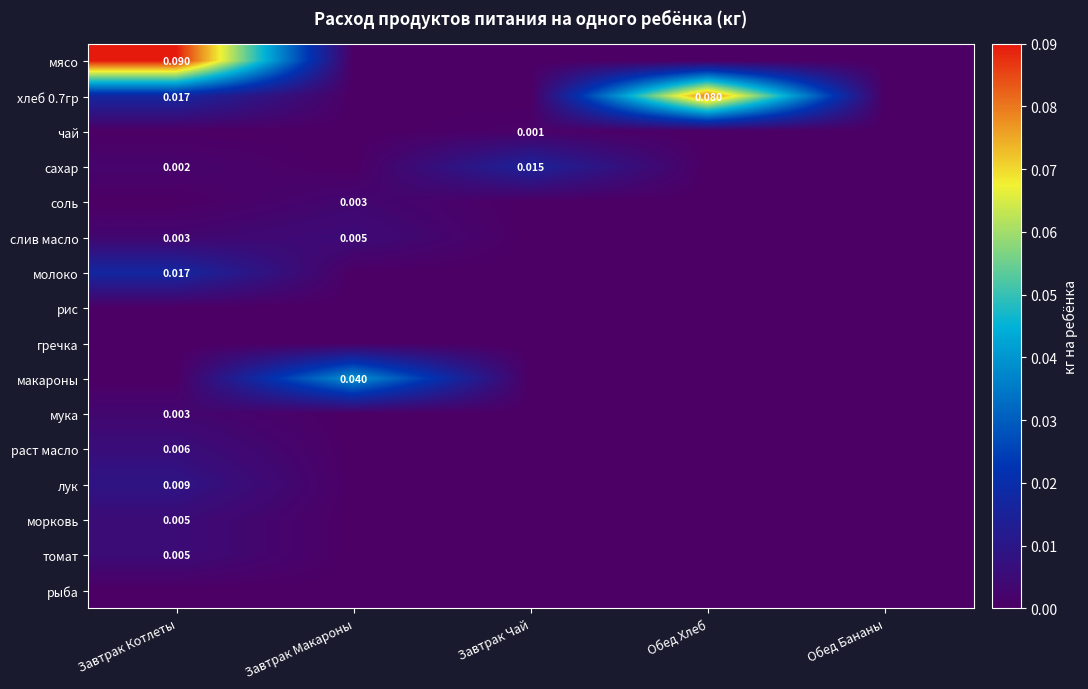

Which category has the highest value in the макароны series?

Завтрак Макароны